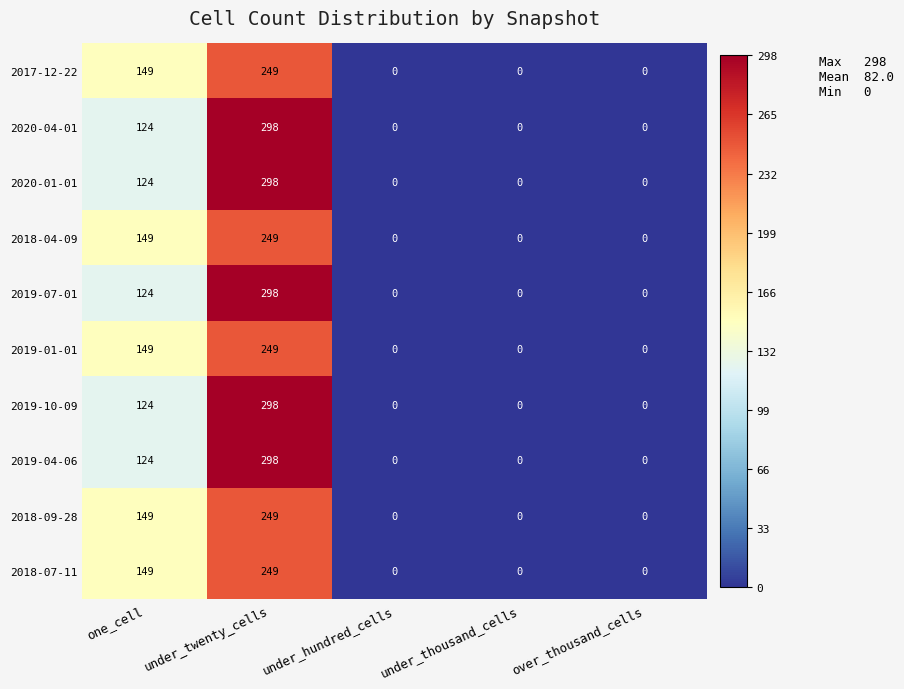

At how many categories does at least one series exceed 38?

2